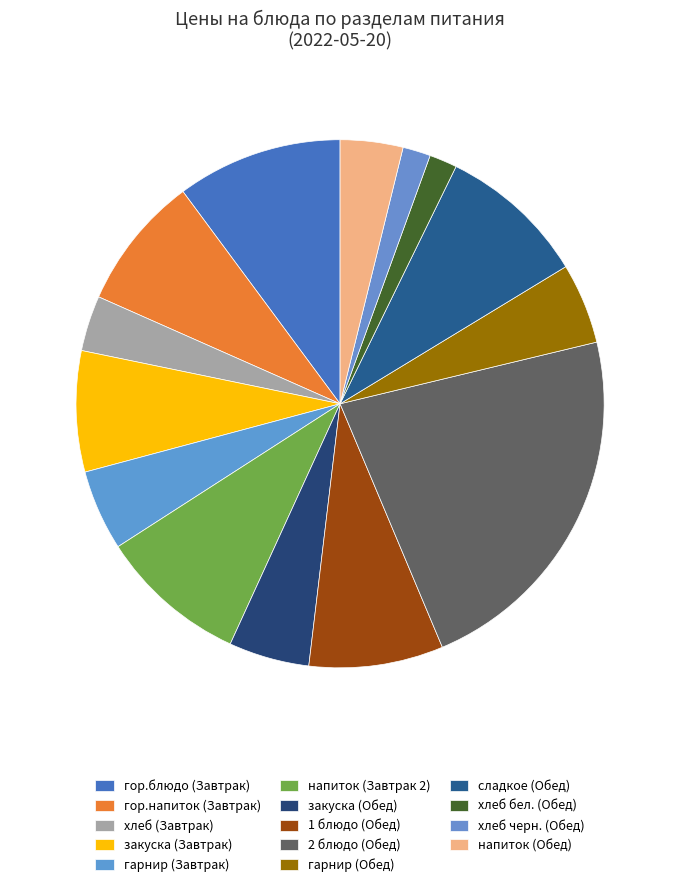

What is the total percentage of напиток (Обед) and гор.блюдо (Завтрак)?

14.0%